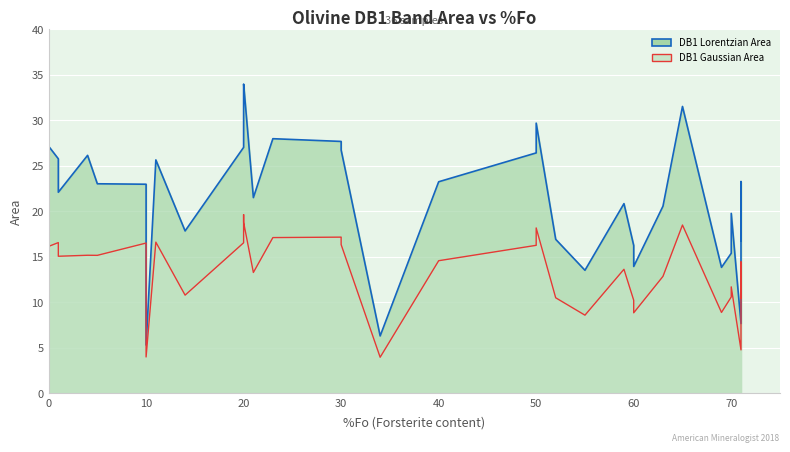

What is the lowest value of the DB1 Lorentzian Area series?

5.3